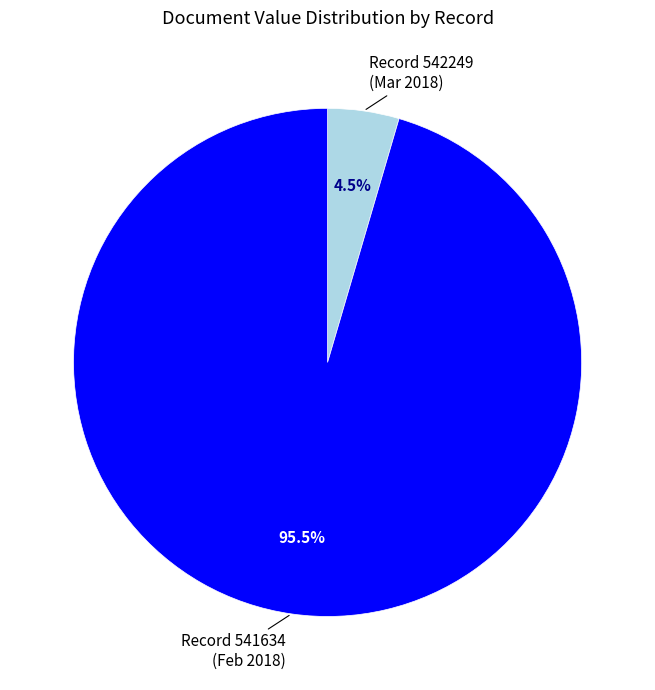

Between Record 542249 and Record 541634, which is larger?

Record 541634